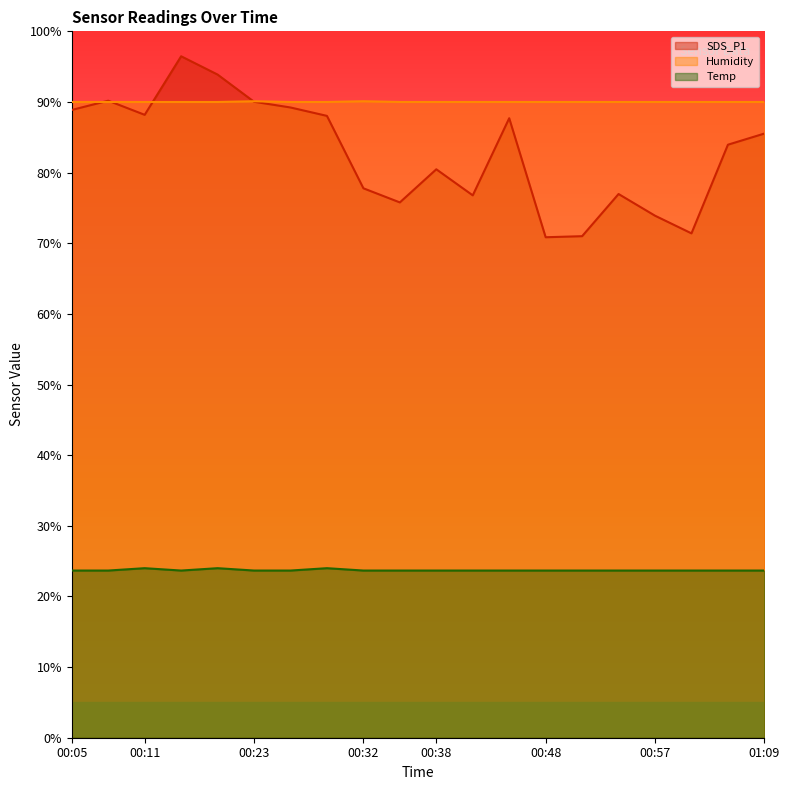

At which label is Temp closest to 23?

00:05